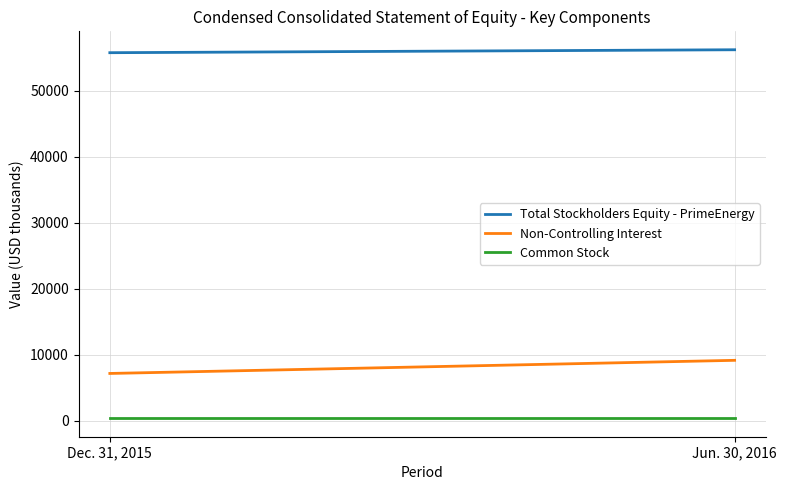

Count the number of categories in the chart.

2